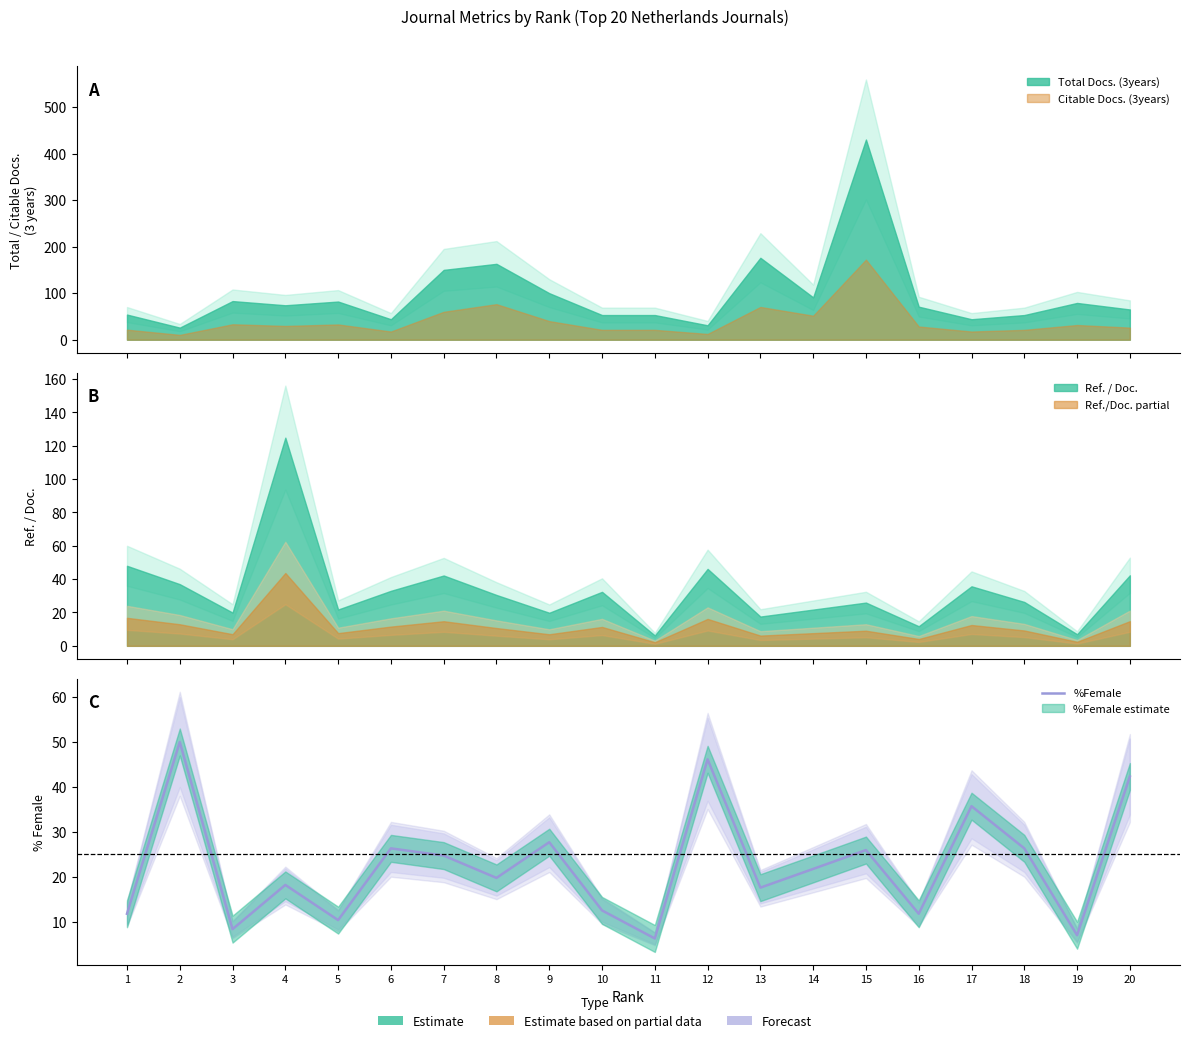

Which has a higher value, 11 or 10?

10